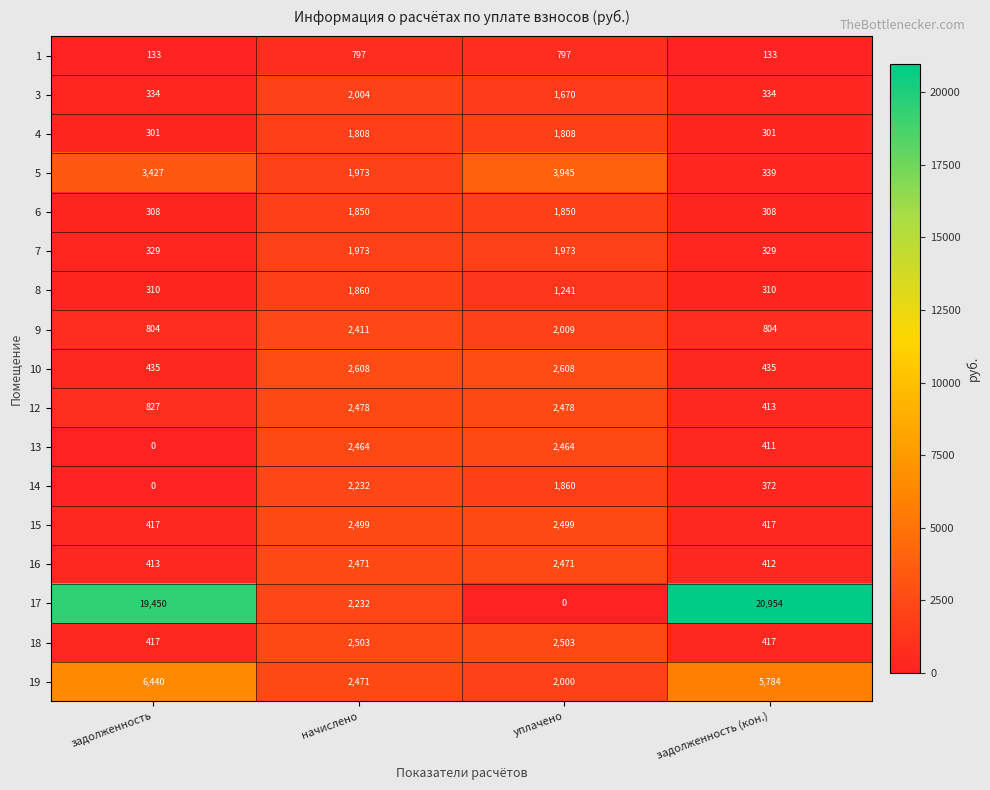

Which series has the largest range (max minus min)?

17